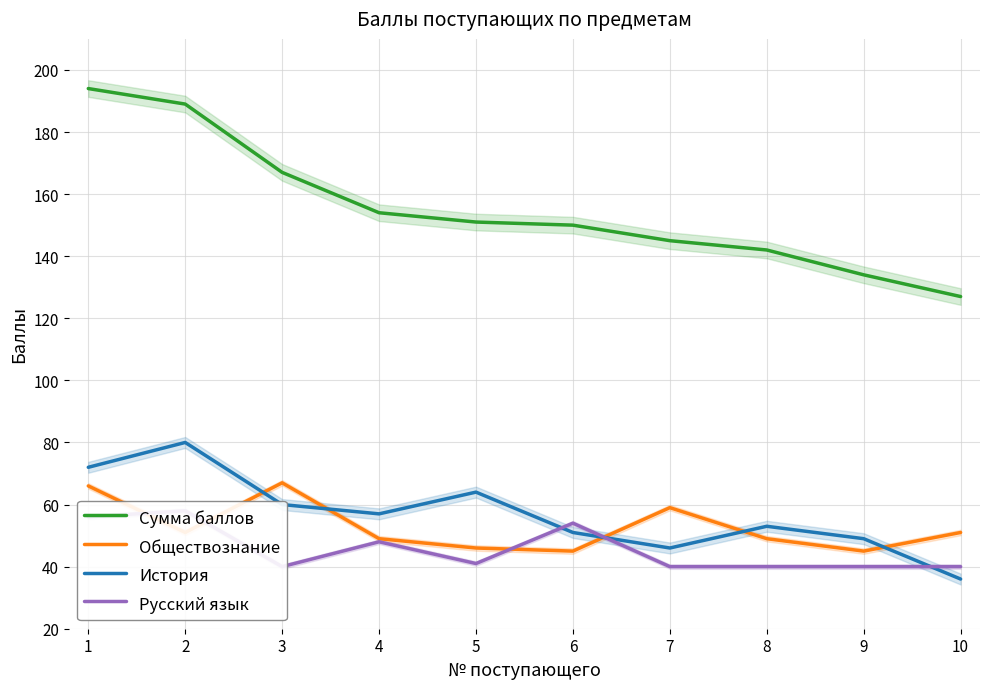

True or false: Сумма баллов has a value of 226 at 6.

False